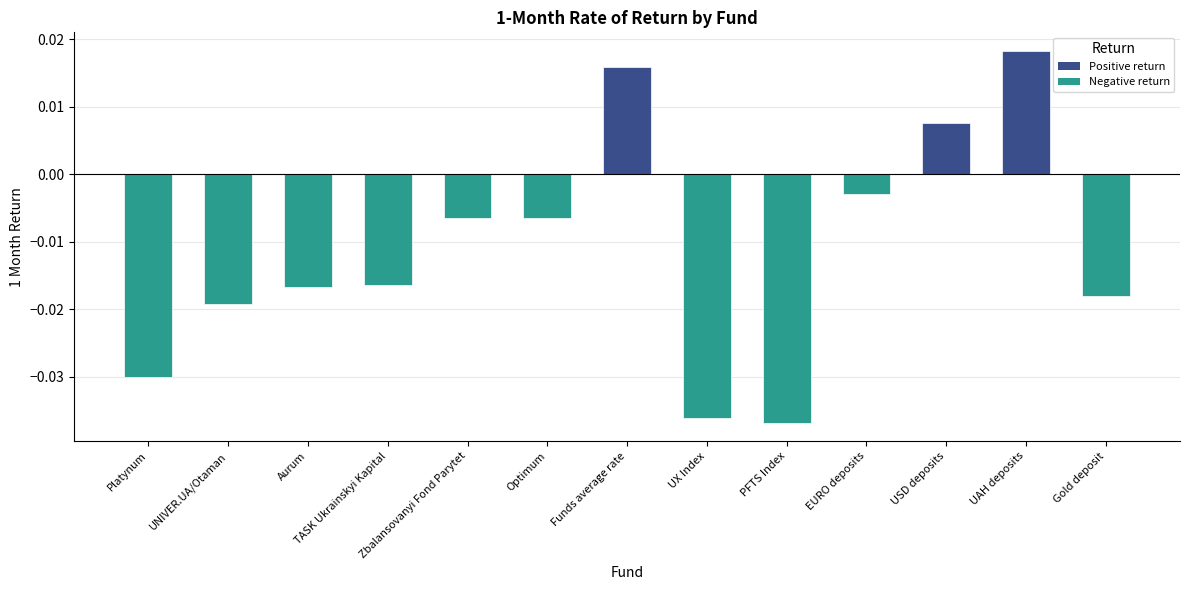

How many values are below zero?

10